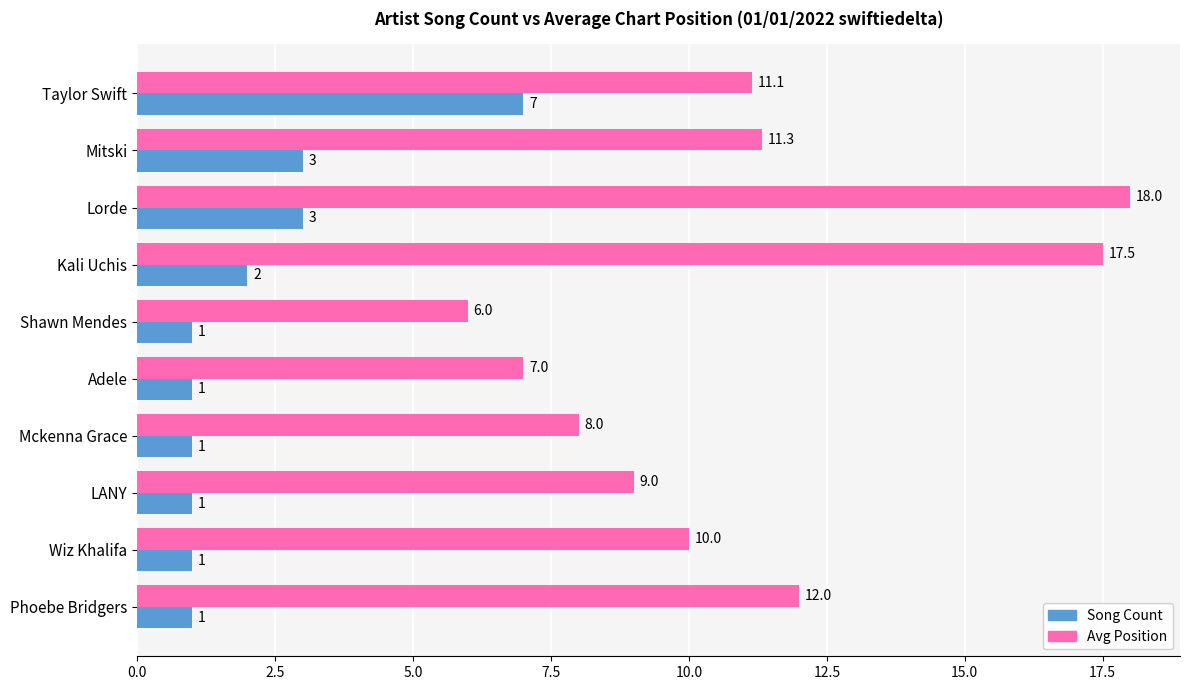

Which series has the largest total across all categories?

Avg Position